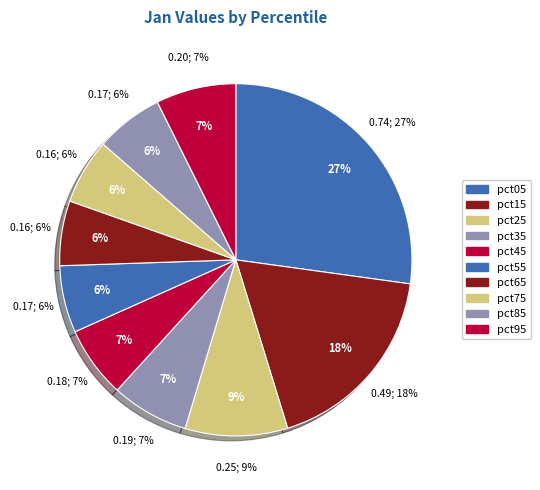

What percentage is the pct95 slice, to the nearest percent?

7%